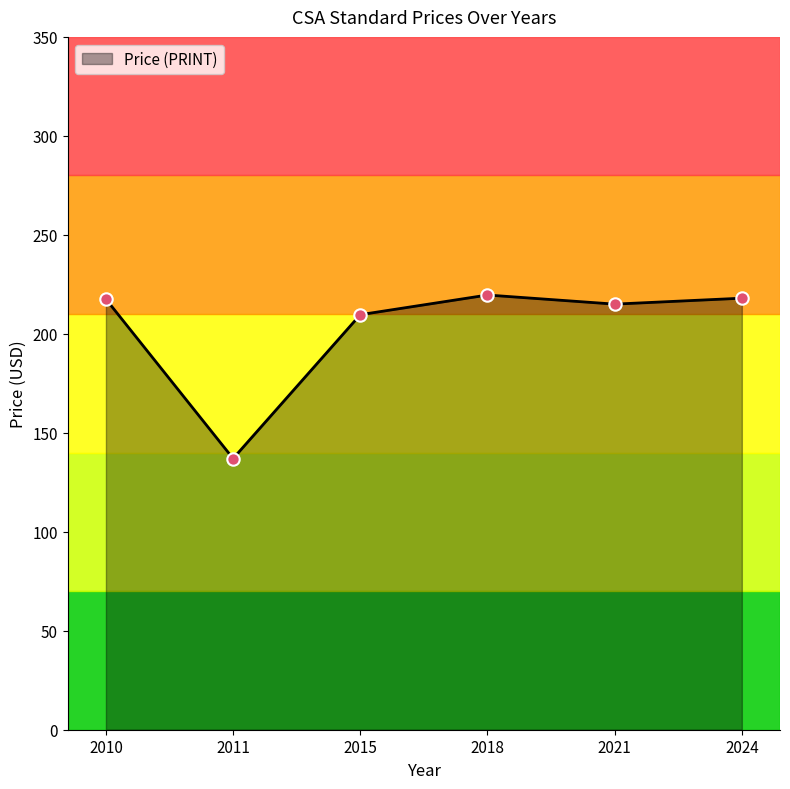

Approximately how many times larger is the value at 2015 compared to 2024?

1.0